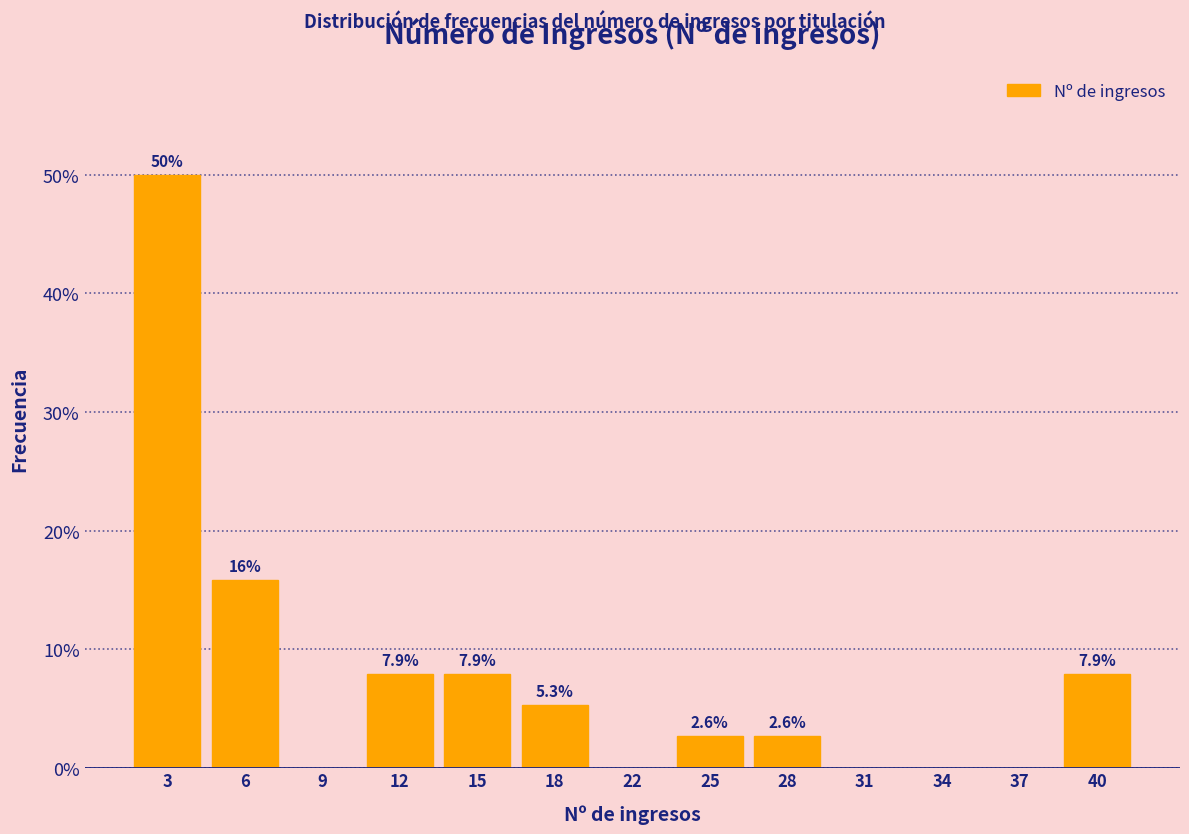

True or false: the data shows 11.8 at 40.

False